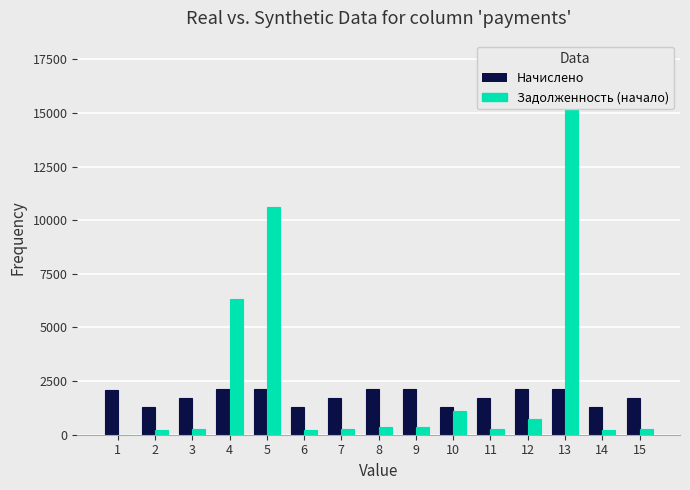

At which label does Задолженность (начало) reach its minimum?

1